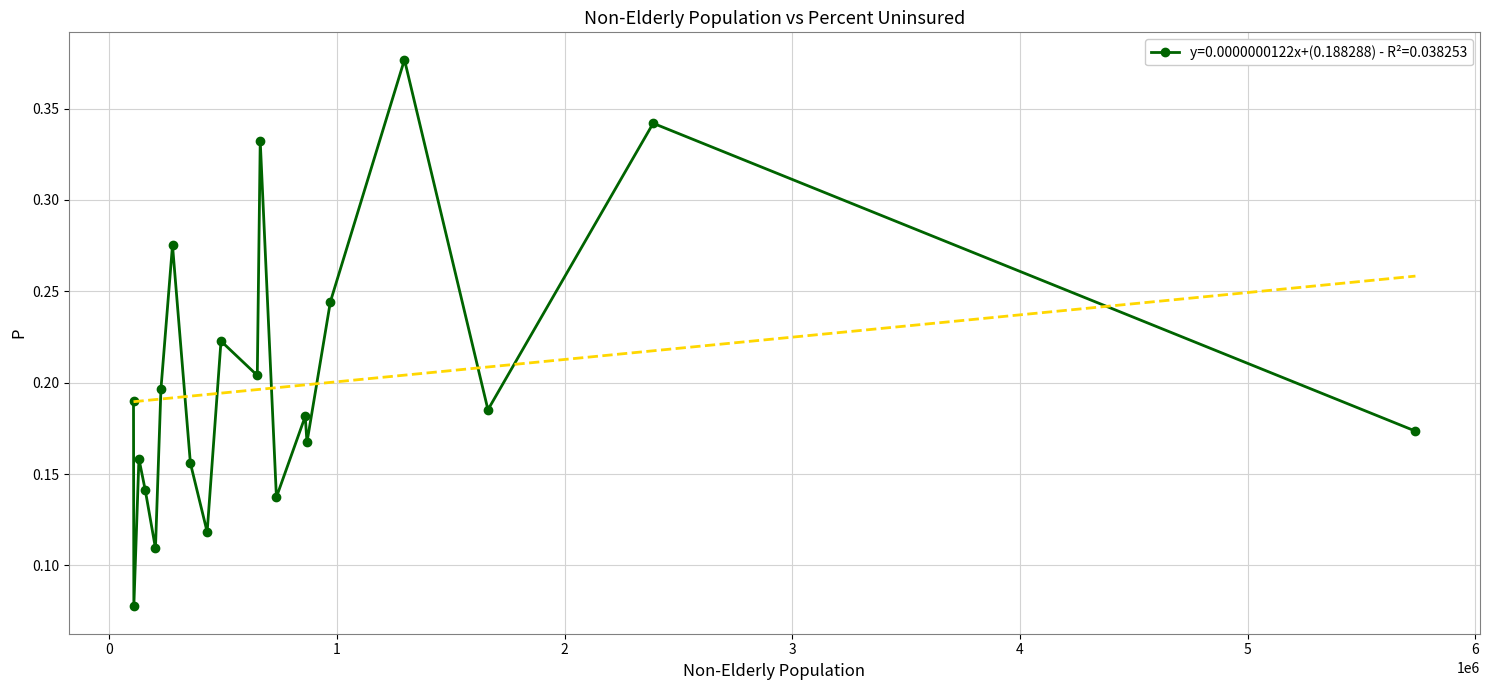

True or false: y=0.0000000122x+(0.188288) - R²=0.038253 has more than 0 points higher than both neighbors.

True